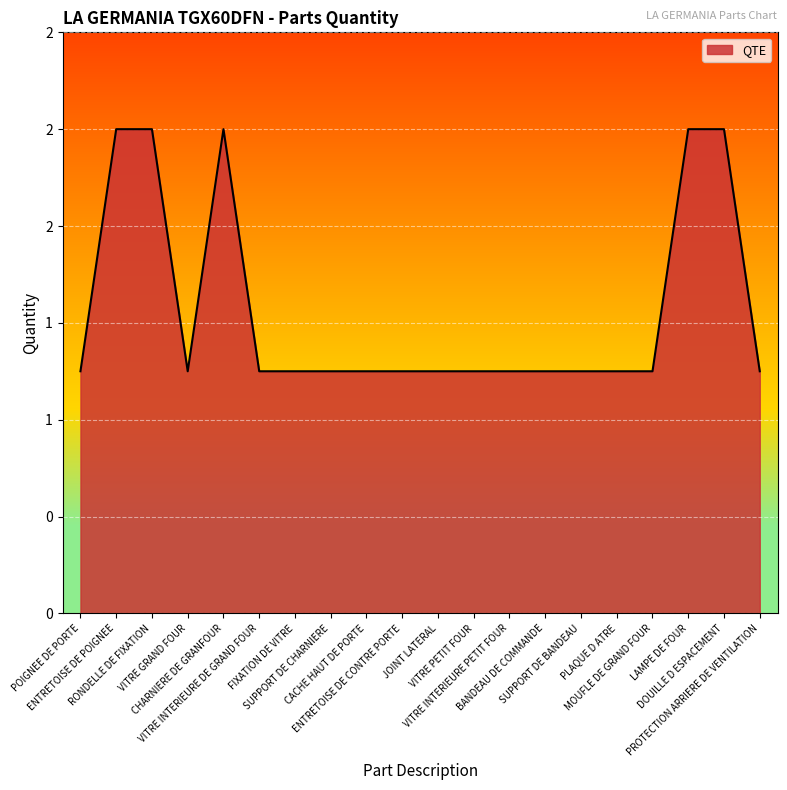

What is the label of the 12th point from the right?

CACHE HAUT DE PORTE